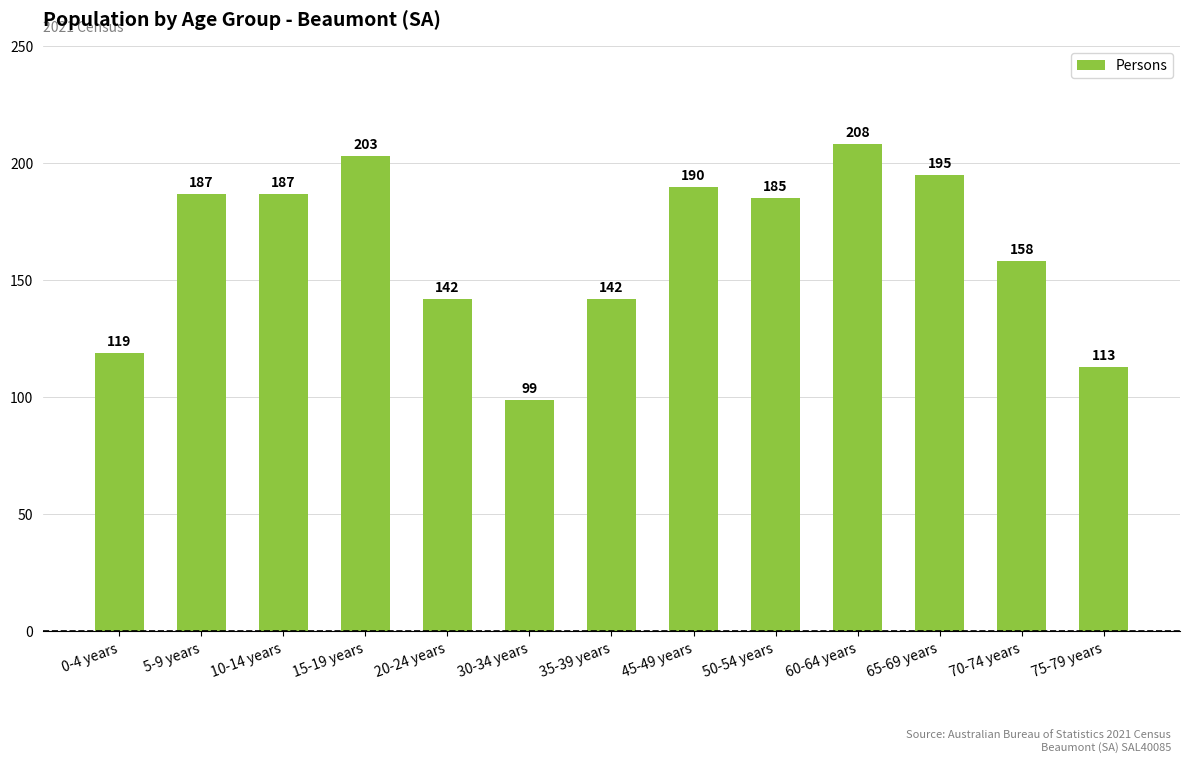

What is the difference between the maximum and second lowest values?

95